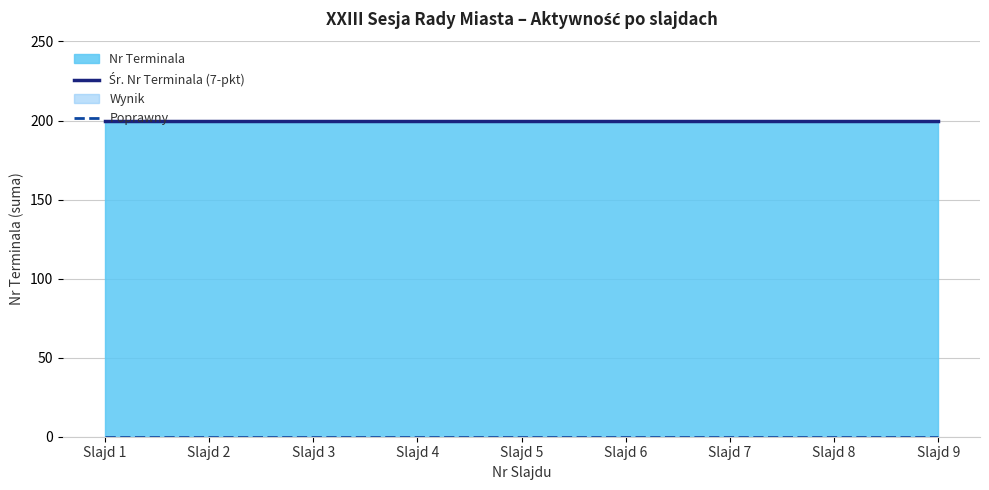

Which series has the largest total across all categories?

Śr. Nr Terminala (7-pkt)